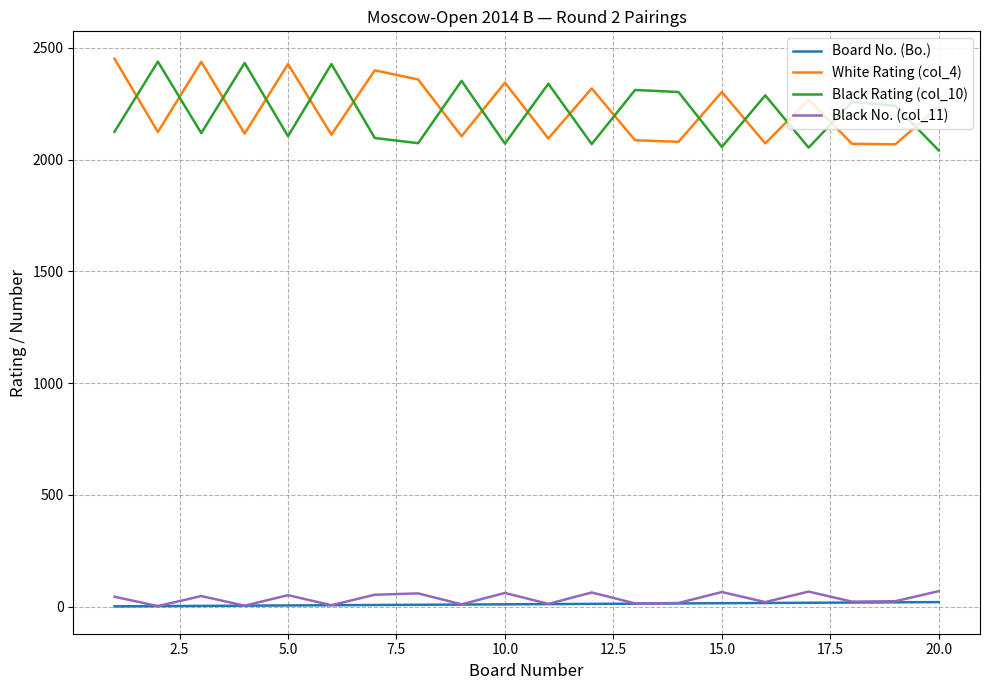

True or false: Black Rating (col_10) and Black No. (col_11) intersect in this chart.

False